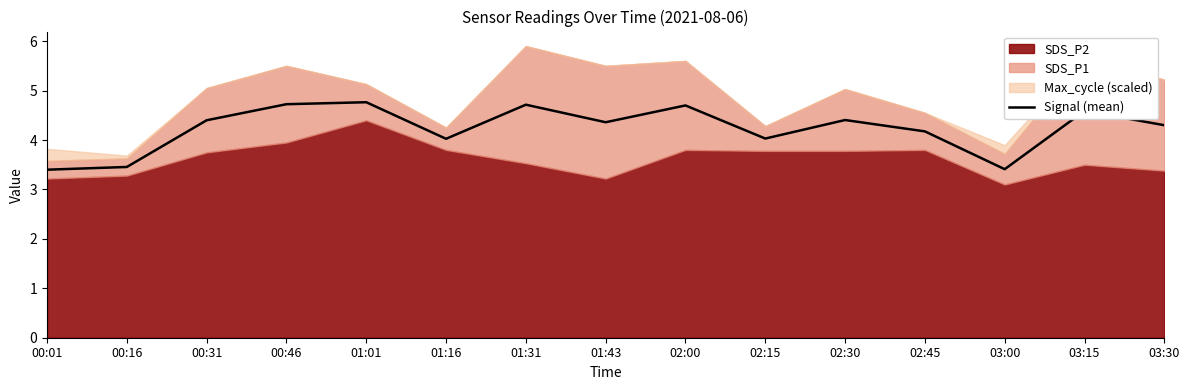

The value of Signal (mean) at 00:46 is 1.0. True or false?

False